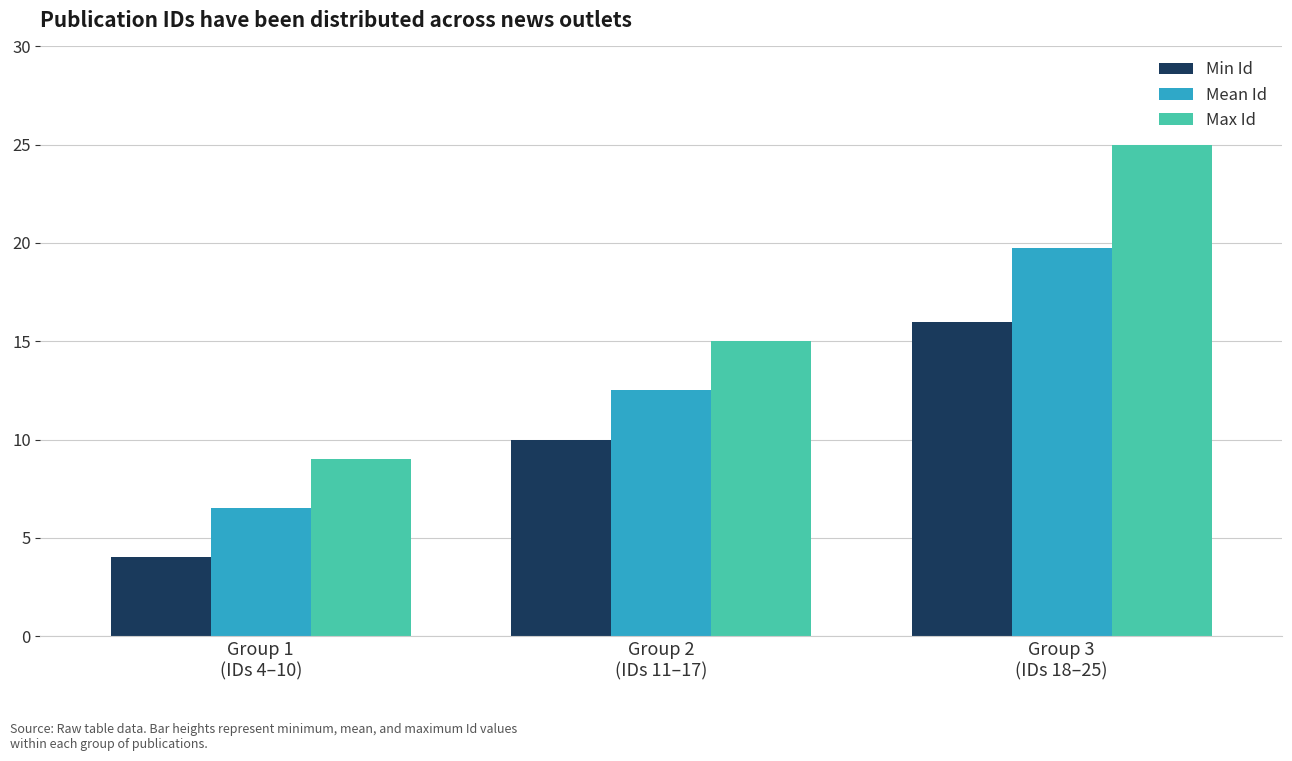

Reading left to right, extract all data points from this chart.

Min Id: 4.0	10.0	16.0
Mean Id: 6.5	12.5	19.8
Max Id: 9.0	15.0	25.0